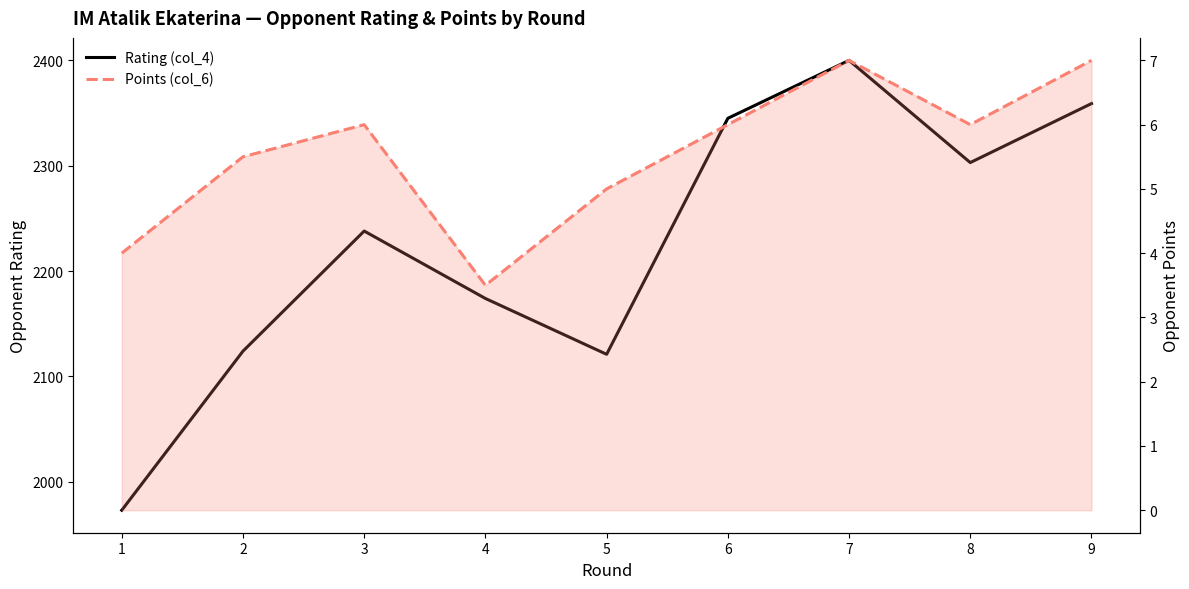

Reading left to right, transcribe all the data shown in this chart.

Rating (col_4): 1=1973.0	2=2124.0	3=2238.0	4=2174.0	5=2121.0	6=2345.0	7=2400.0	8=2303.0	9=2359.0
Points (col_6): 1=4.0	2=5.5	3=6.0	4=3.5	5=5.0	6=6.0	7=7.0	8=6.0	9=7.0